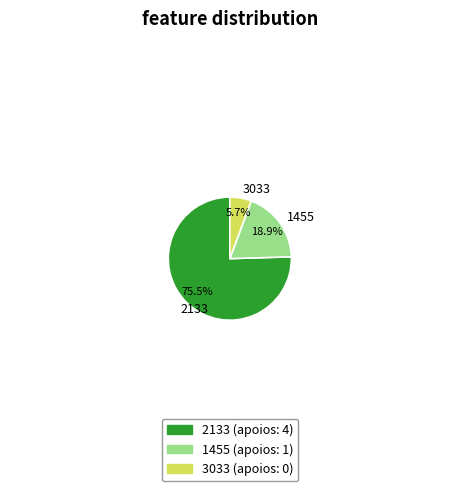

What portion of the pie excludes 1455?

81.1%